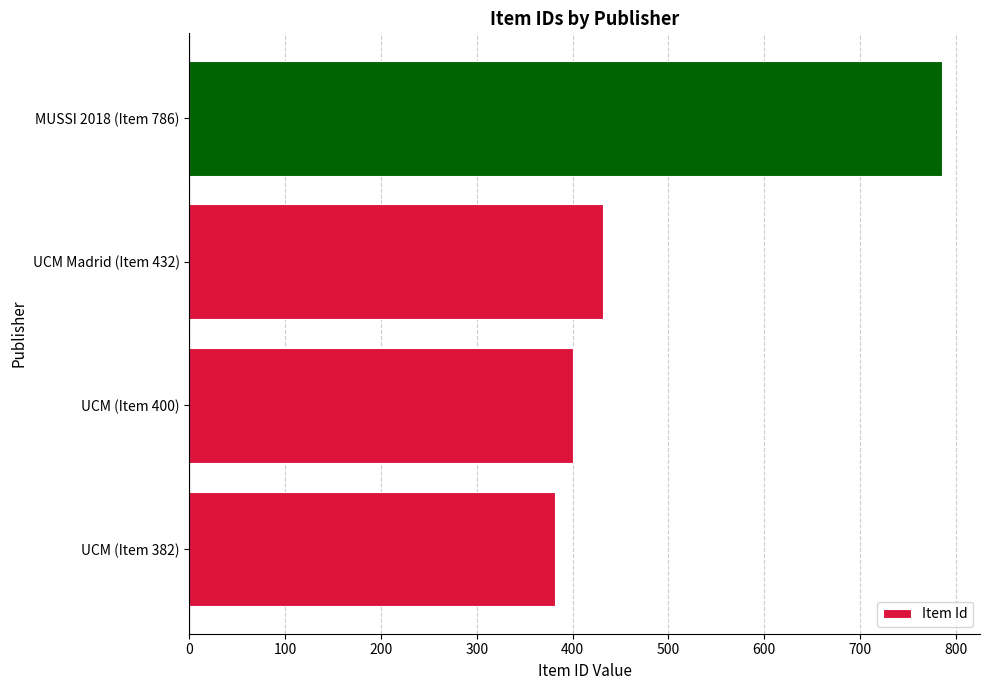

What is the difference between the maximum and second lowest values?

386